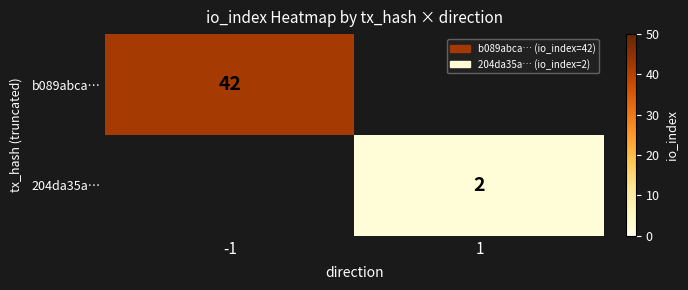

The value of b089abca… at -1 is 42. True or false?

True